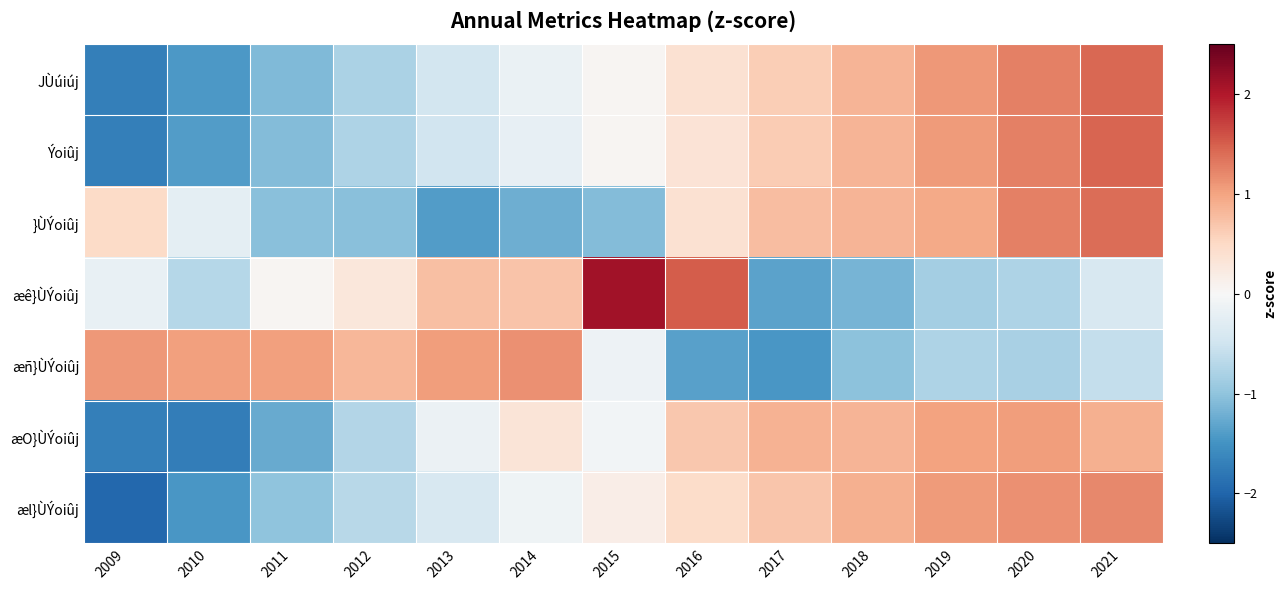

What is the greatest value displayed?

2.1